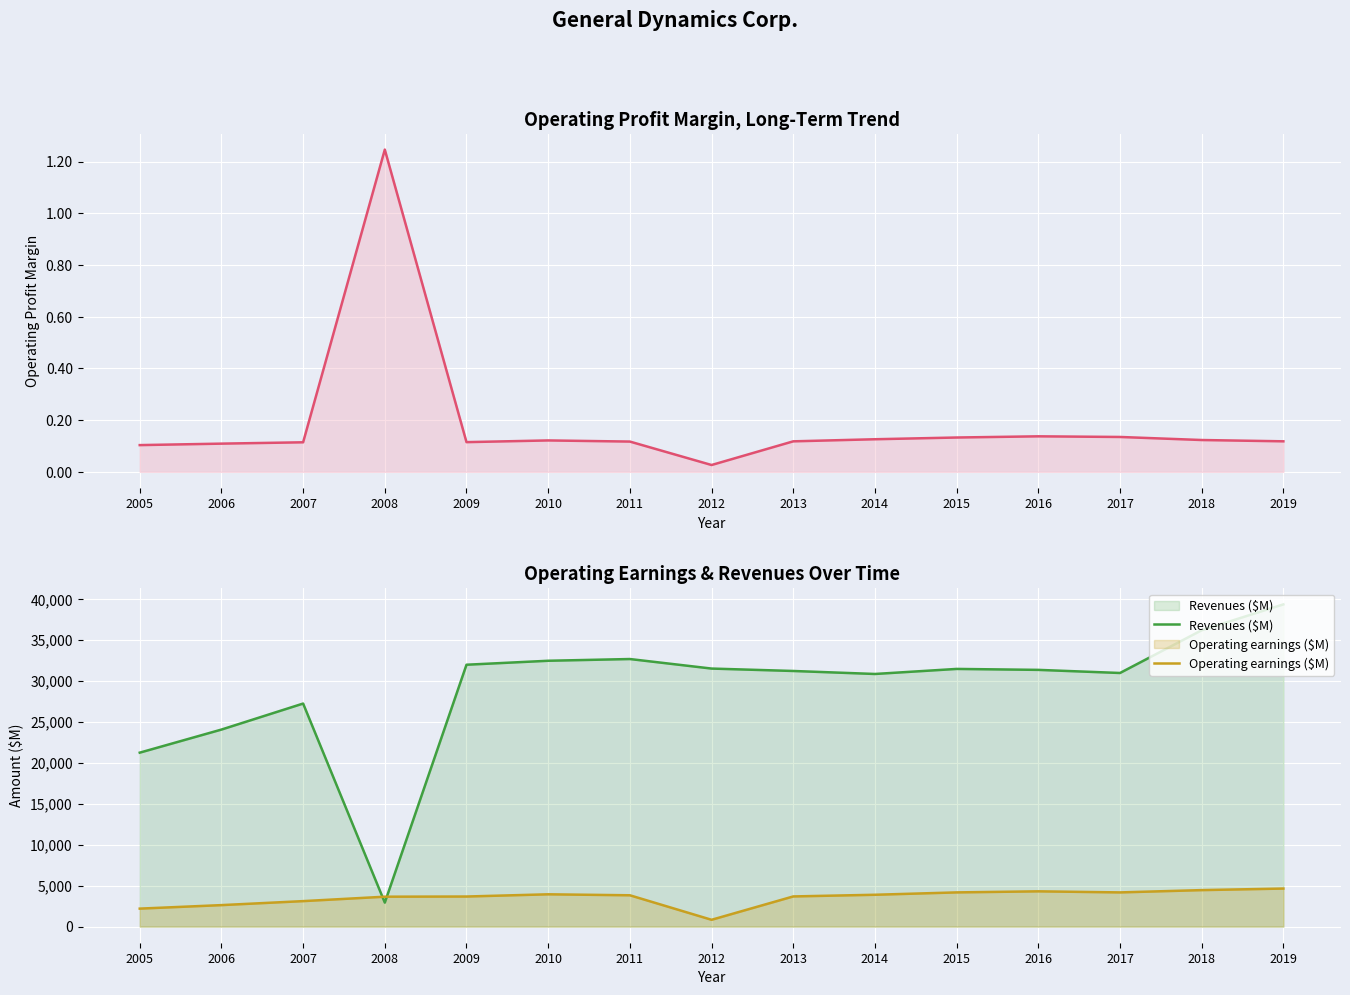

At which category does Revenues ($M) reach its first local peak?

2007